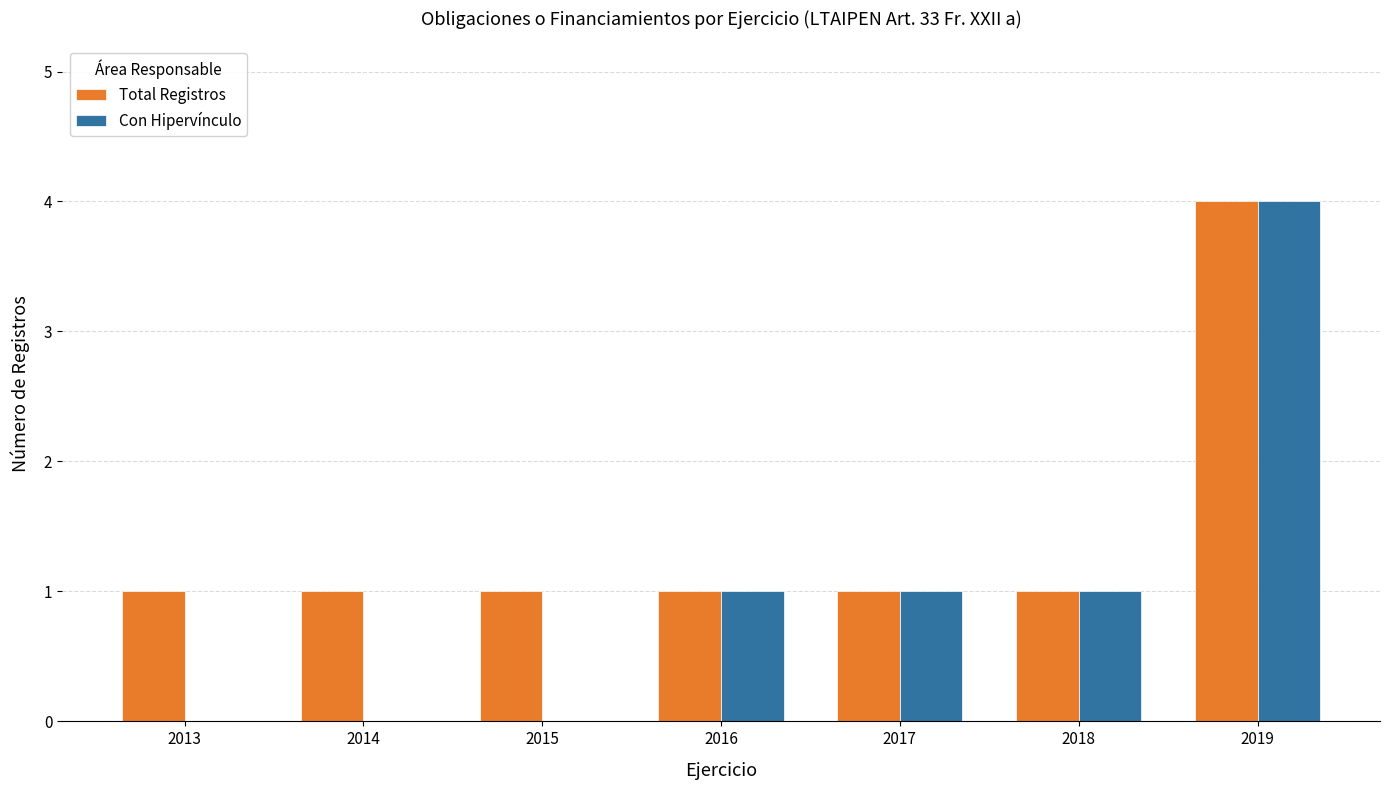

The value of Con Hipervínculo at 2013 is 2. True or false?

False